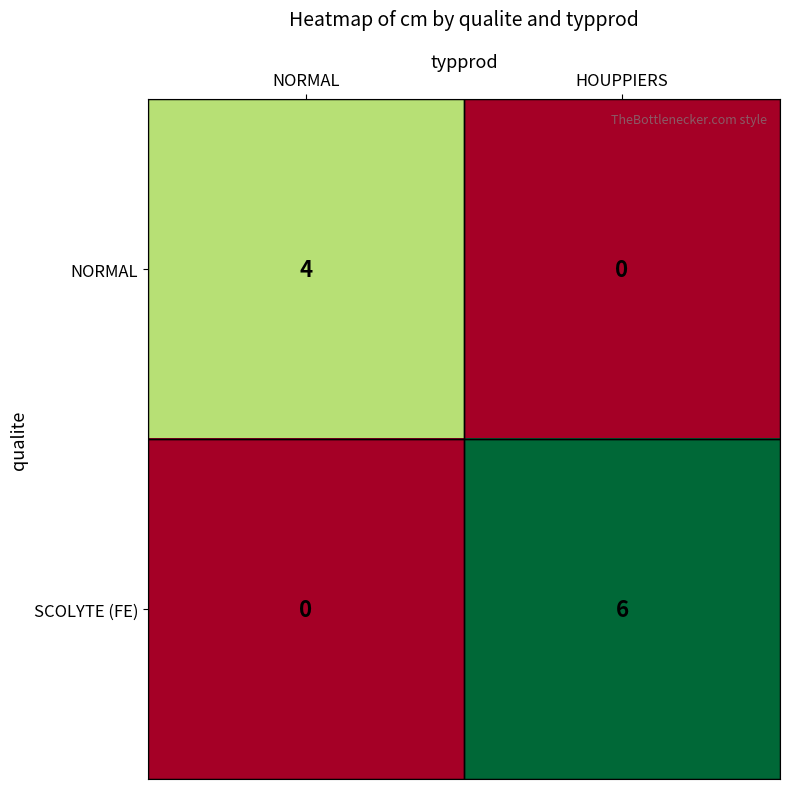

At NORMAL, list the series in order from smallest to largest.

SCOLYTE (FE), NORMAL